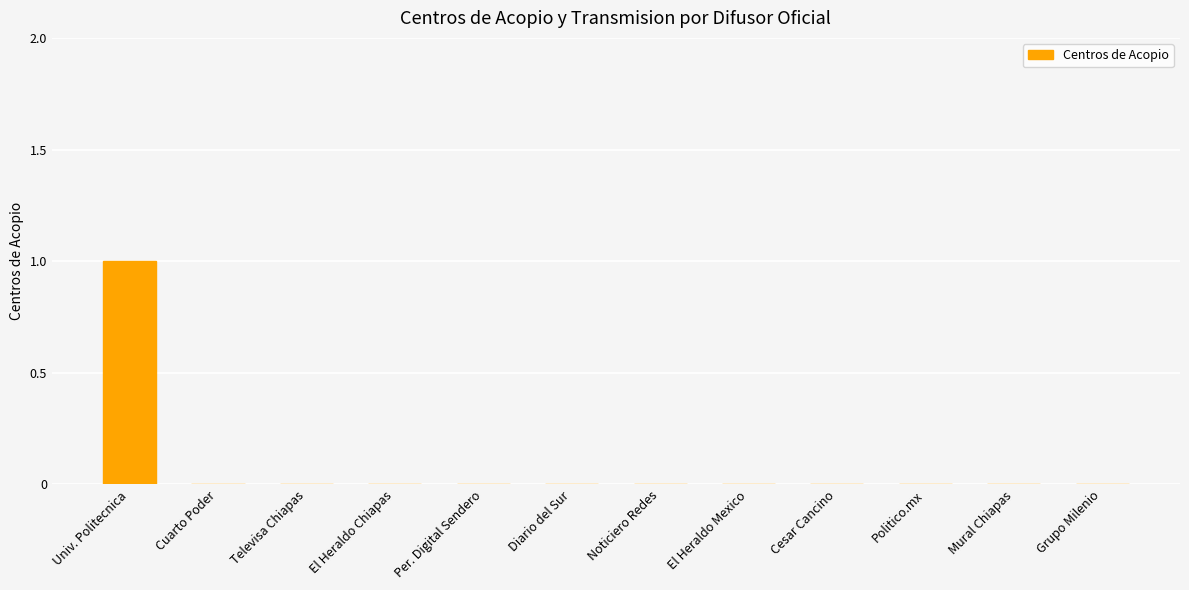

Which label corresponds to the largest value in the chart?

Univ. Politecnica